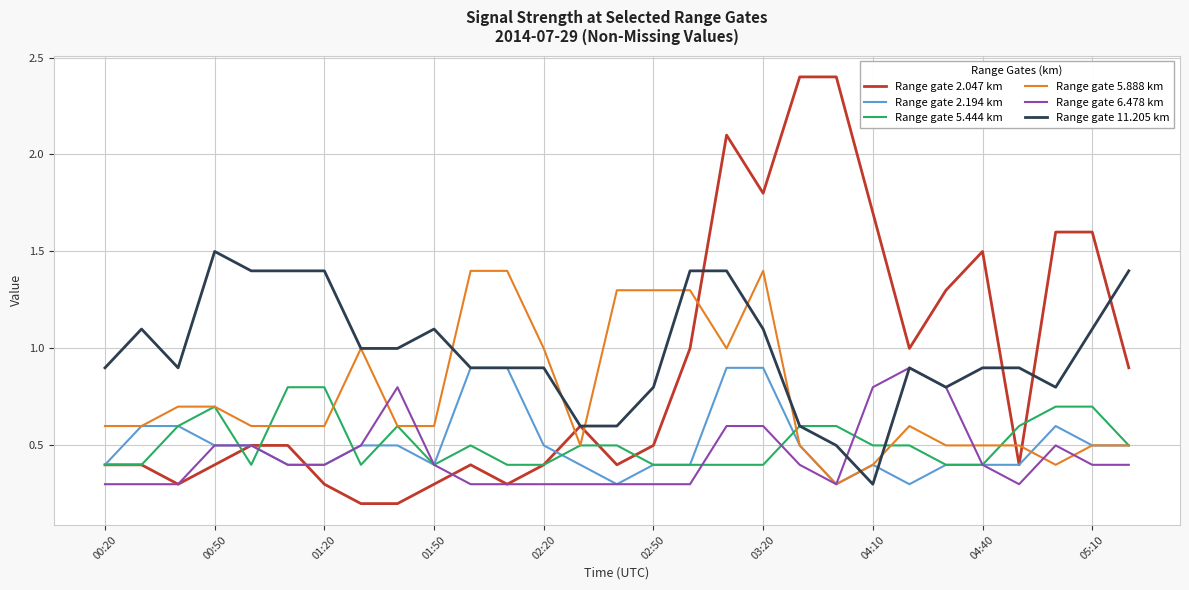

What is the maximum value shown in the chart?

2.4